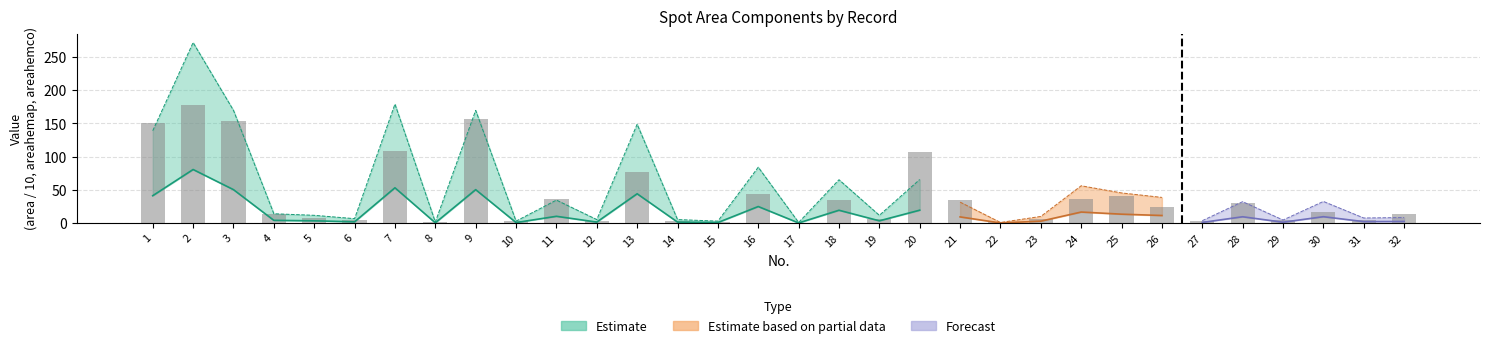

What is the difference between the maximum and minimum values?

177.1